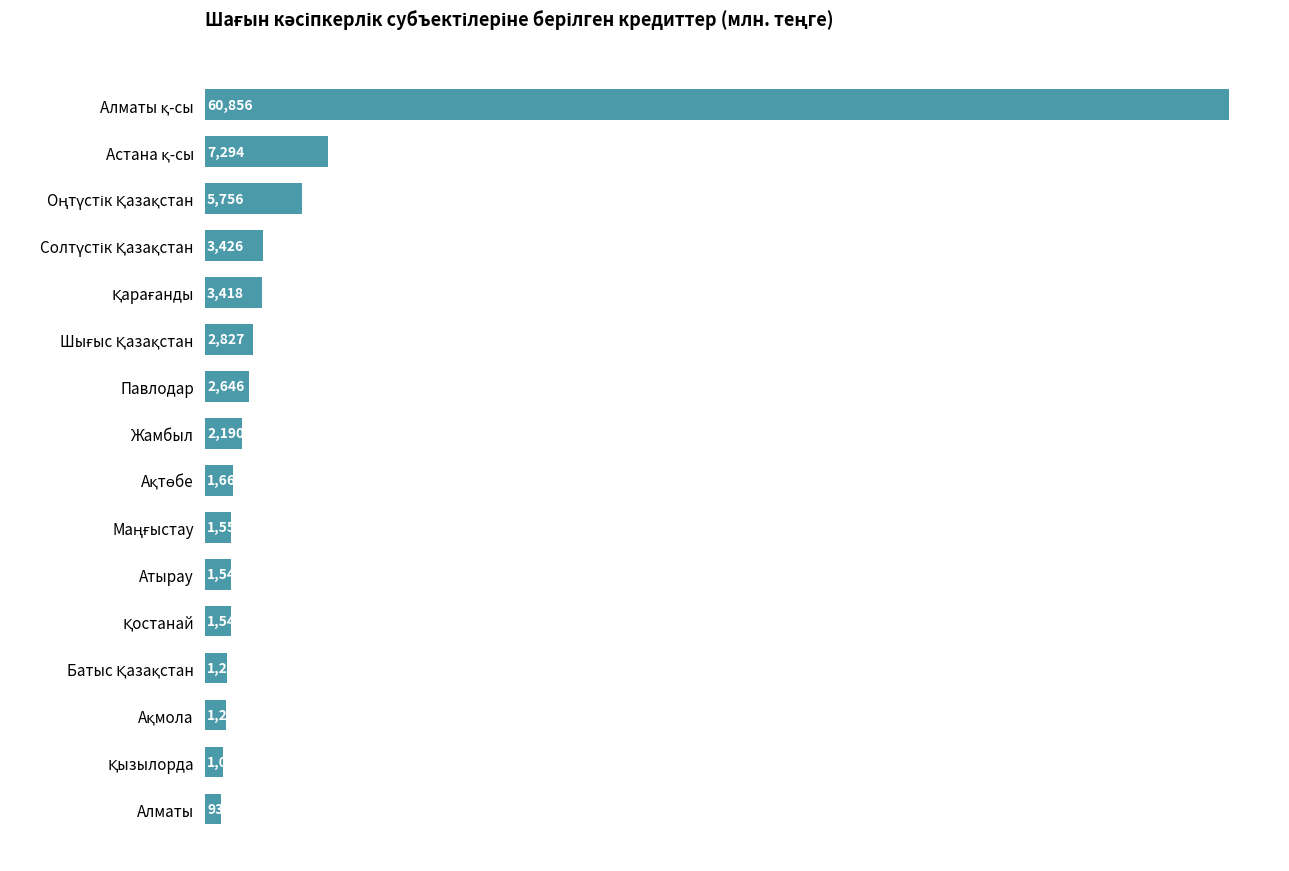

What is the smallest value displayed?

932.3